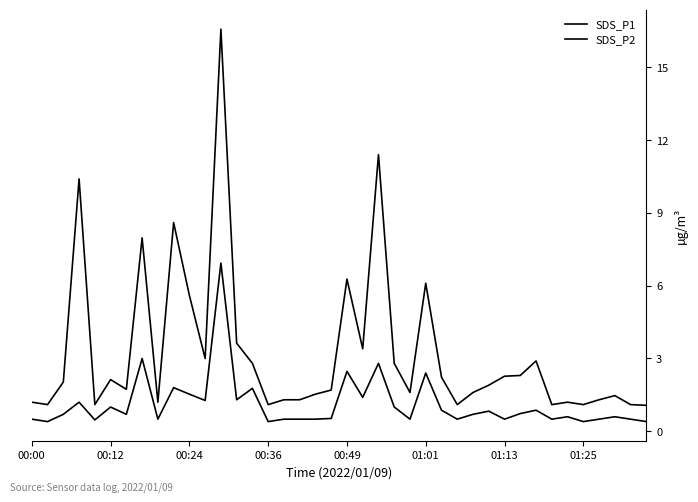

True or false: SDS_P2 and SDS_P1 cross at least once.

False